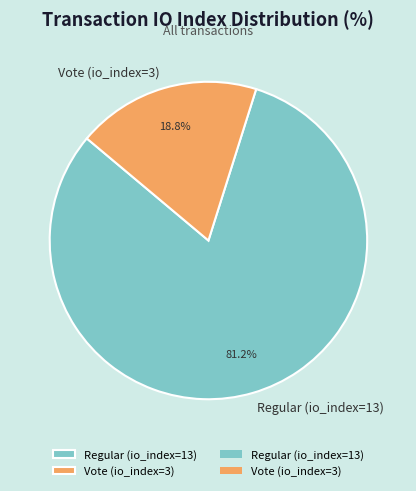

What percentage is the Regular (io_index=13) slice, to the nearest percent?

81%